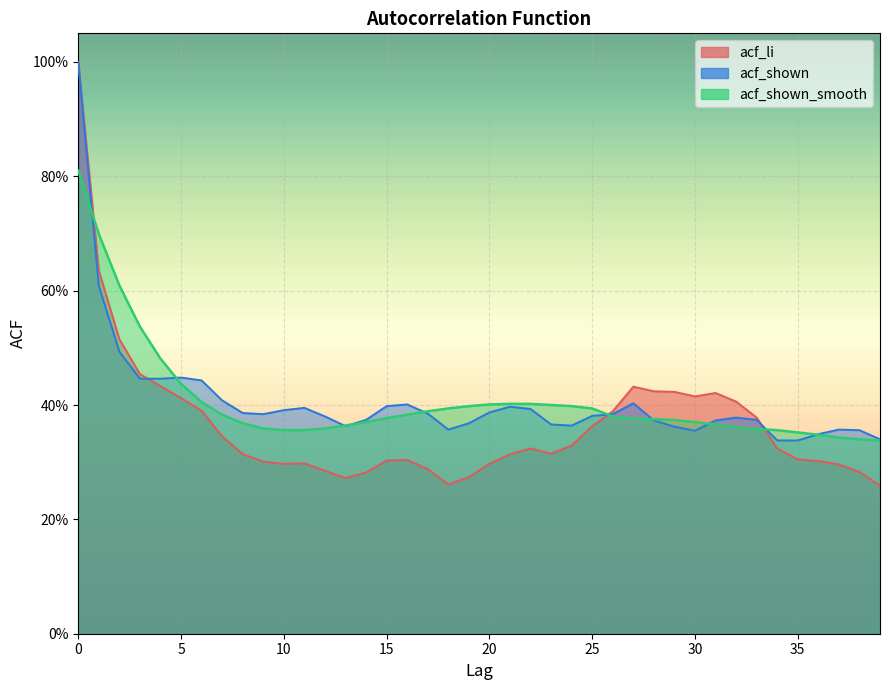

Is the value of acf_shown_smooth at 12 greater than the value of acf_shown at 5?

No